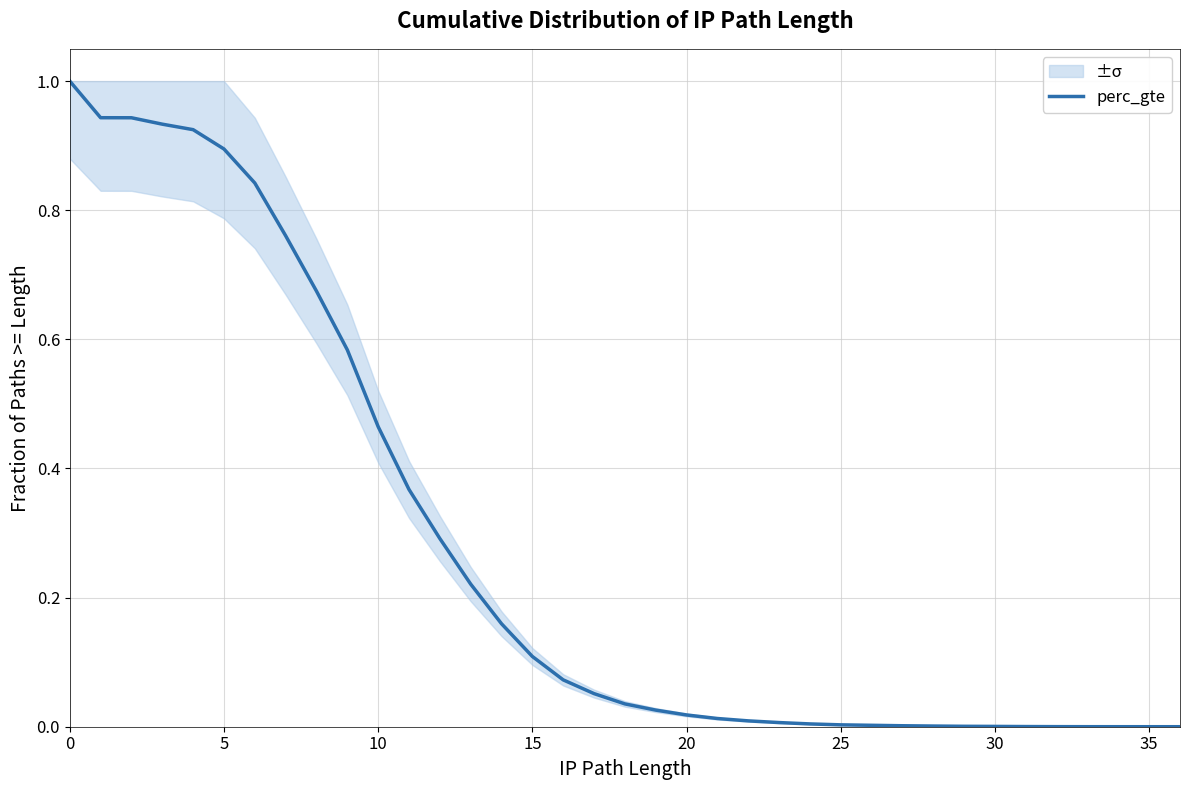

What is the maximum value shown in the chart?

1.0